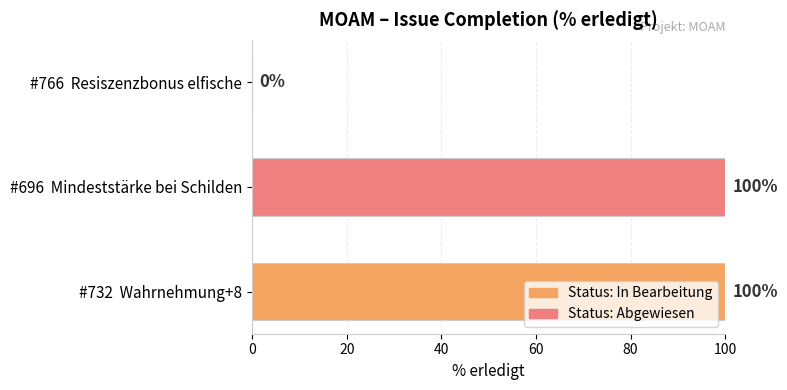

What is the sum of the values at #696  Mindeststärke bei Schilden and #732  Wahrnehmung+8?

200